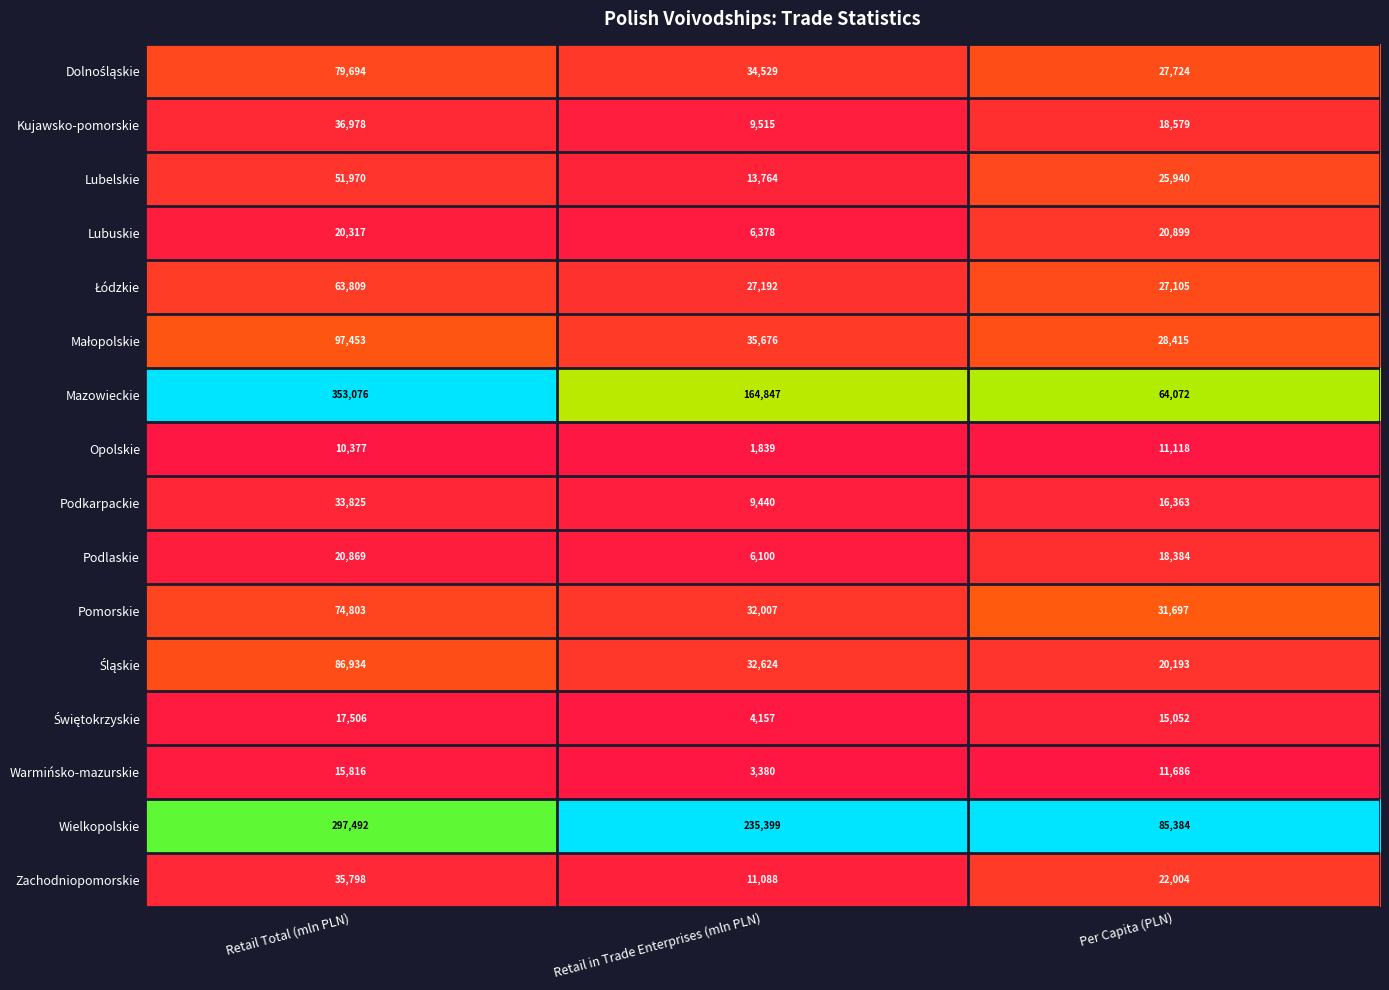

The Zachodniopomorskie series shows 9686 at Retail Total (mln PLN). True or false?

False